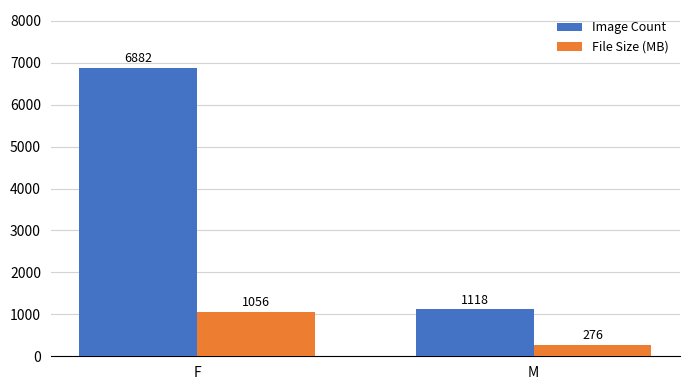

Which series has the widest spread of values?

Image Count